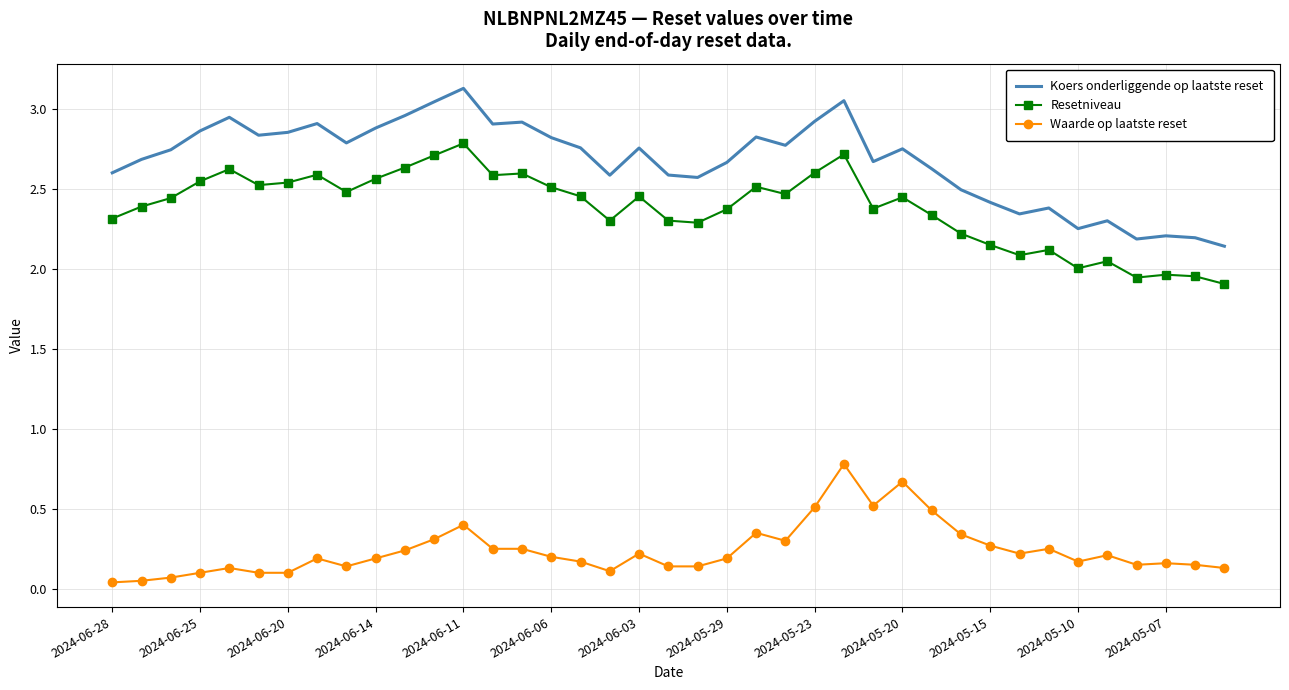

Which series has the largest total across all categories?

Koers onderliggende op laatste reset